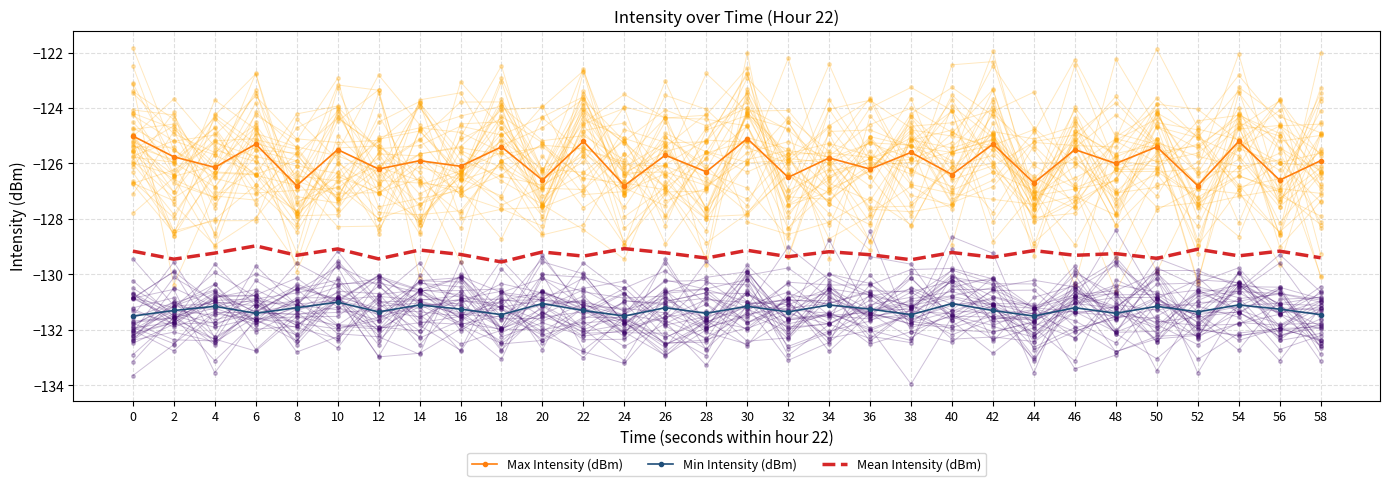

What is the sum of all Min Intensity (dBm) values?

-3938.2